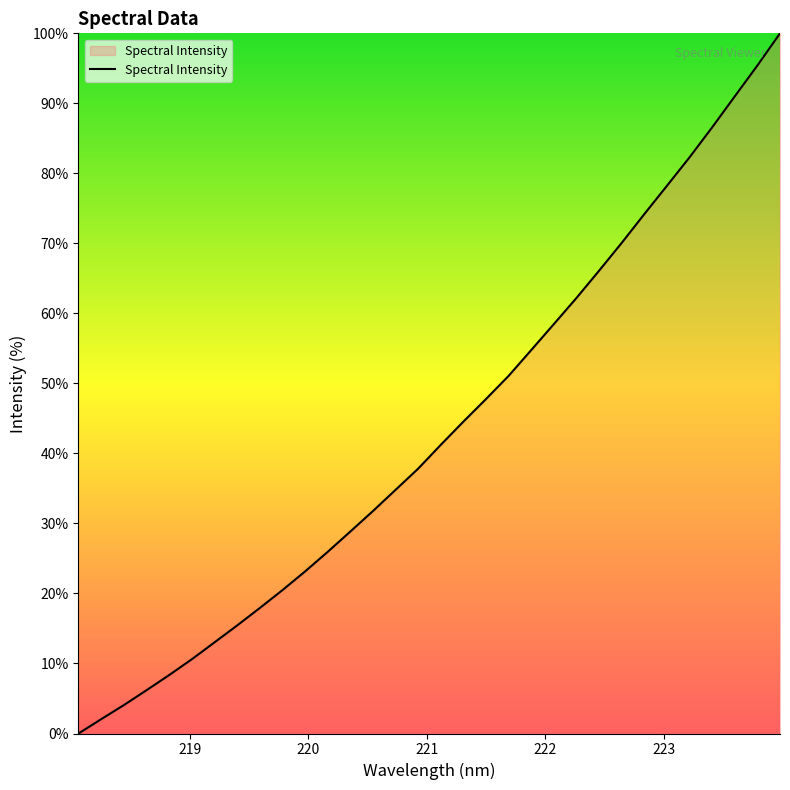

What is the difference between the maximum and minimum values?

100.0